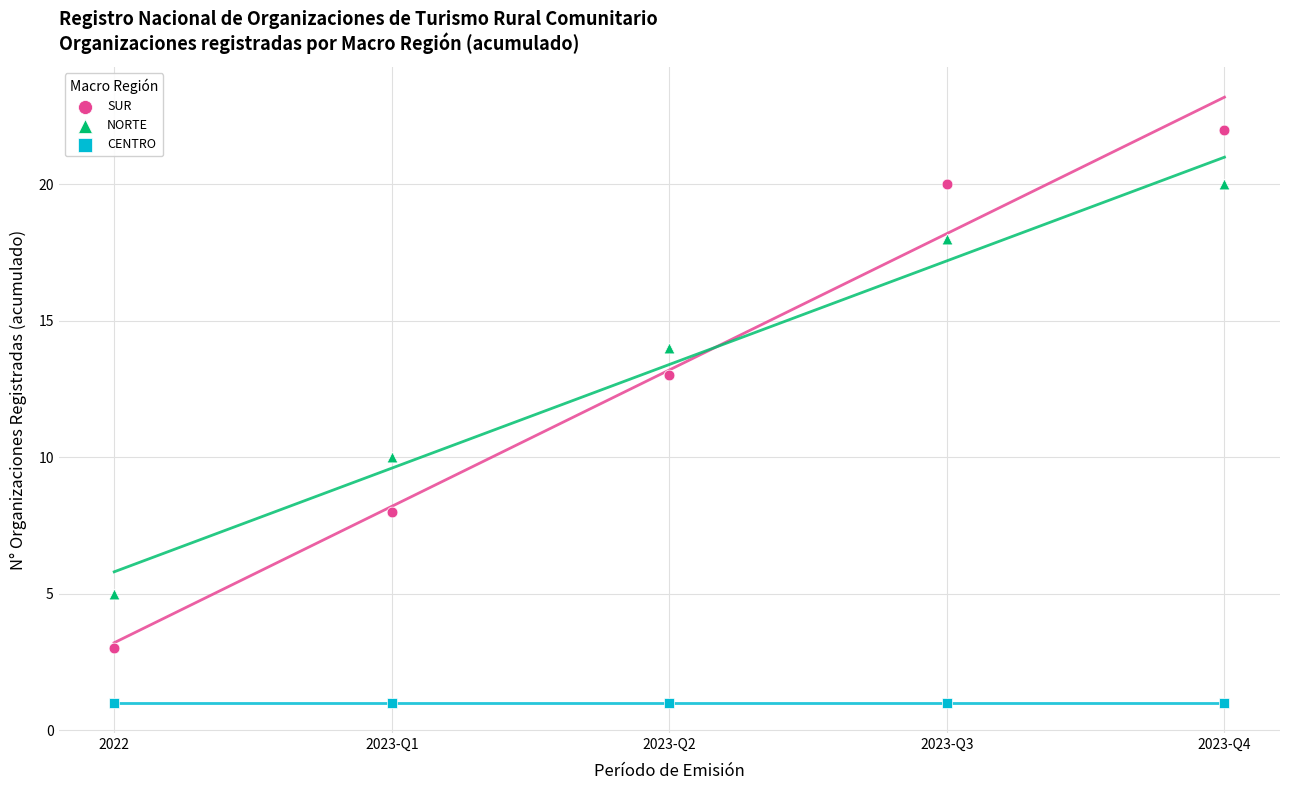

Which series contains the highest Y value?

SUR